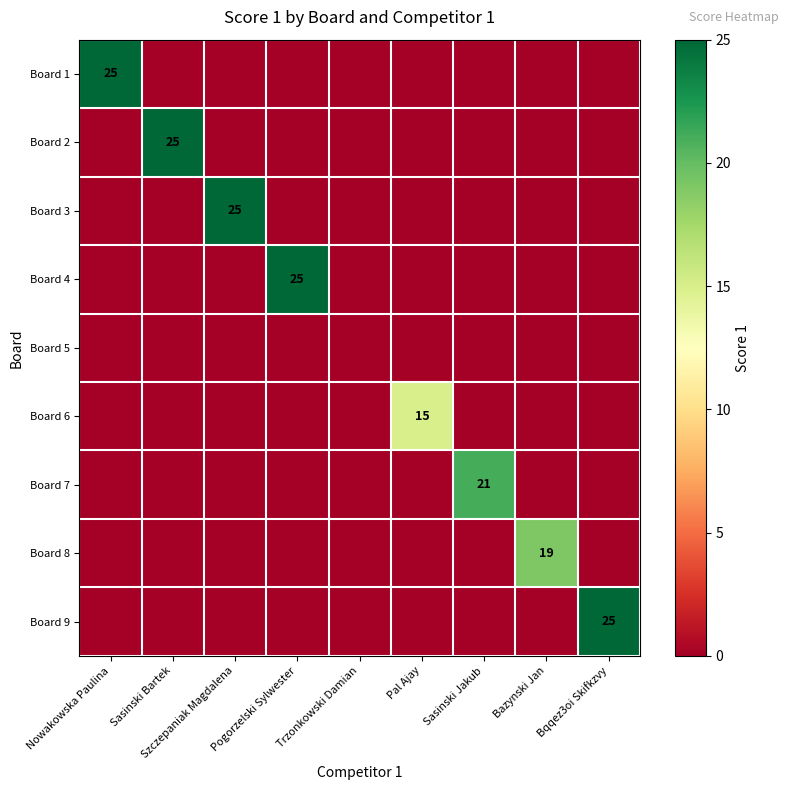

The value of Board 2 at Sasinski Bartek is 25. True or false?

True